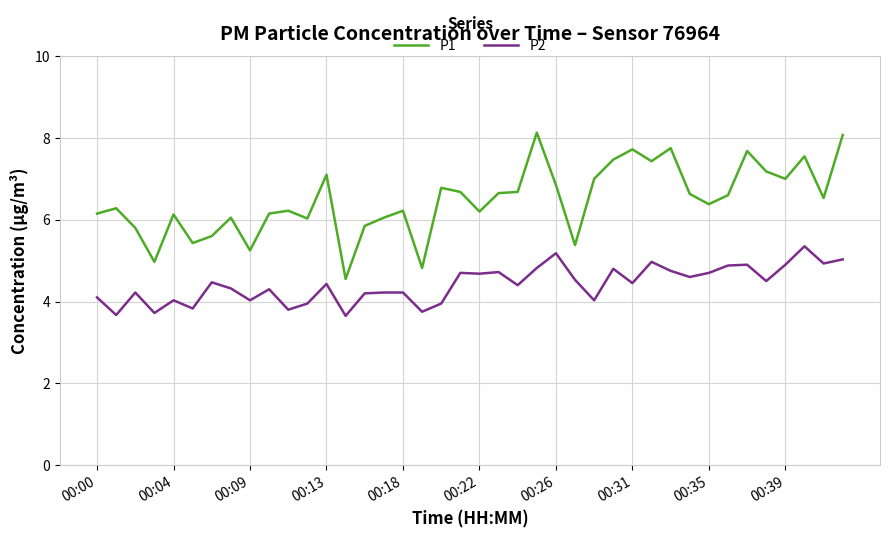

Which series has the largest total across all categories?

P1